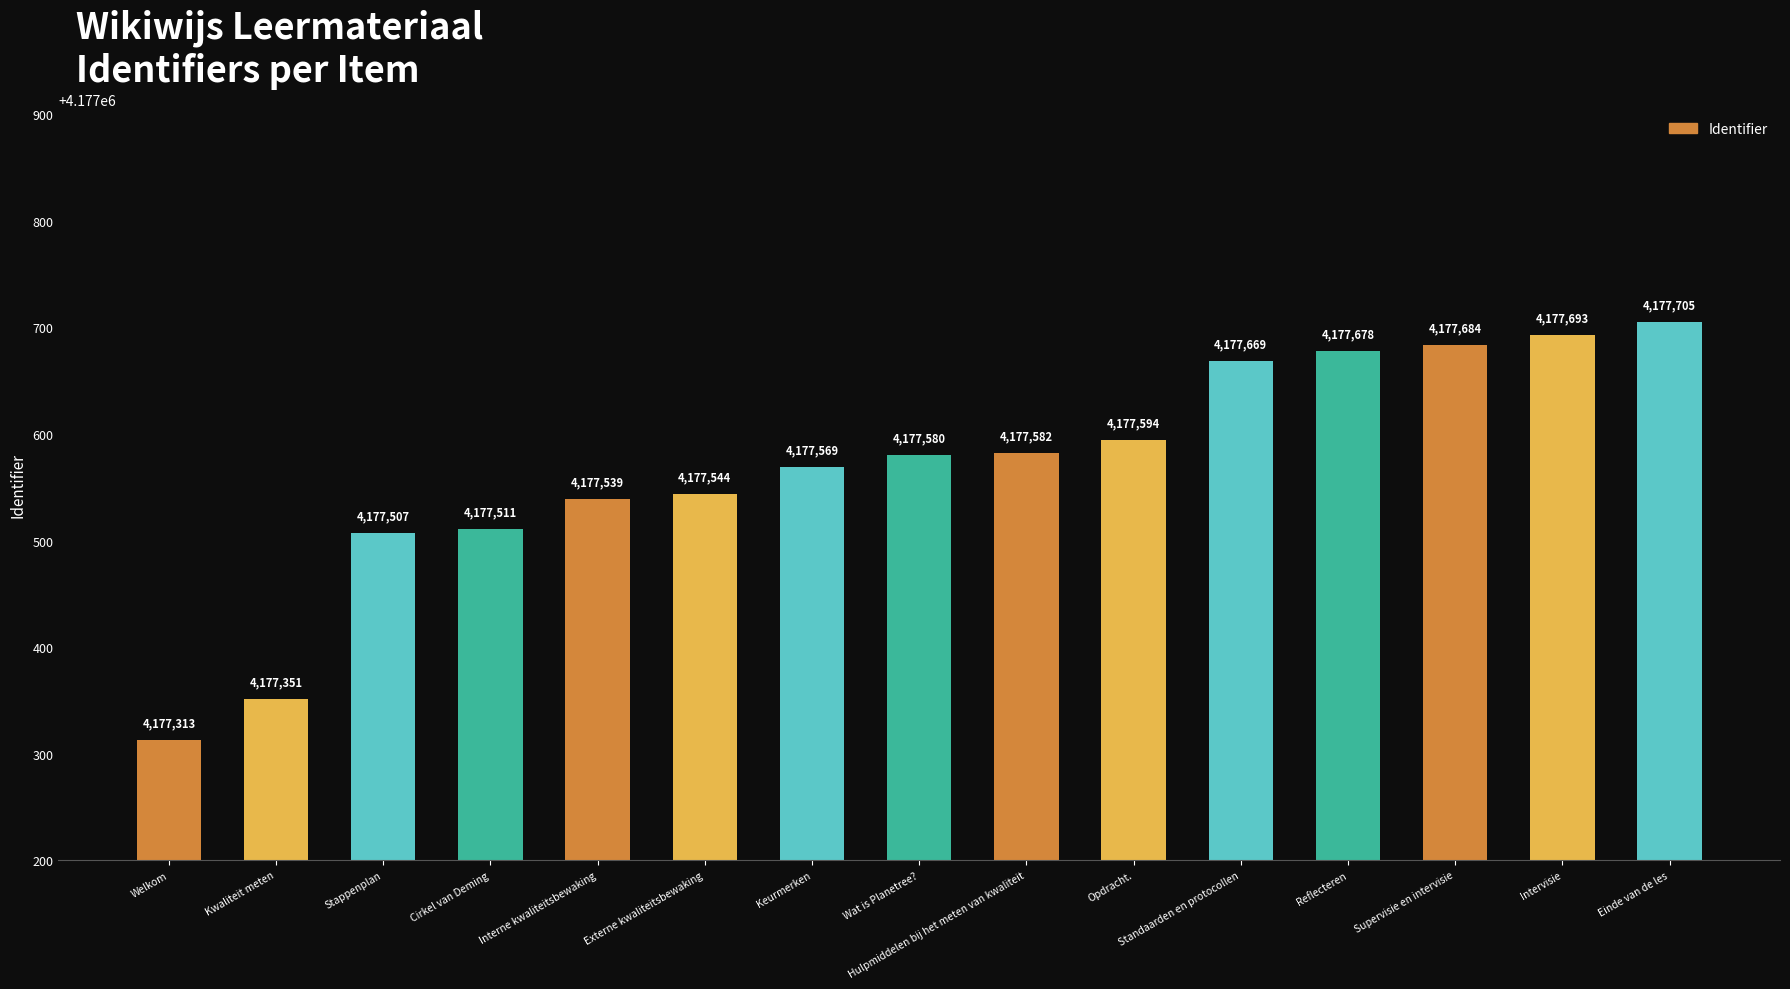

Rank the categories by value from lowest to highest.

Welkom, Kwaliteit meten, Stappenplan, Cirkel van Deming, Interne kwaliteitsbewaking, Externe kwaliteitsbewaking, Keurmerken, Wat is Planetree?, Hulpmiddelen bij het meten van kwaliteit, Opdracht., Standaarden en protocollen, Reflecteren, Supervisie en intervisie, Intervisie, Einde van de les